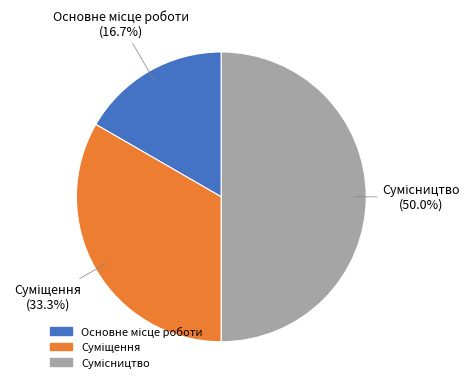

To the nearest percent, what is the difference between the largest and smallest slice percentages?

33%